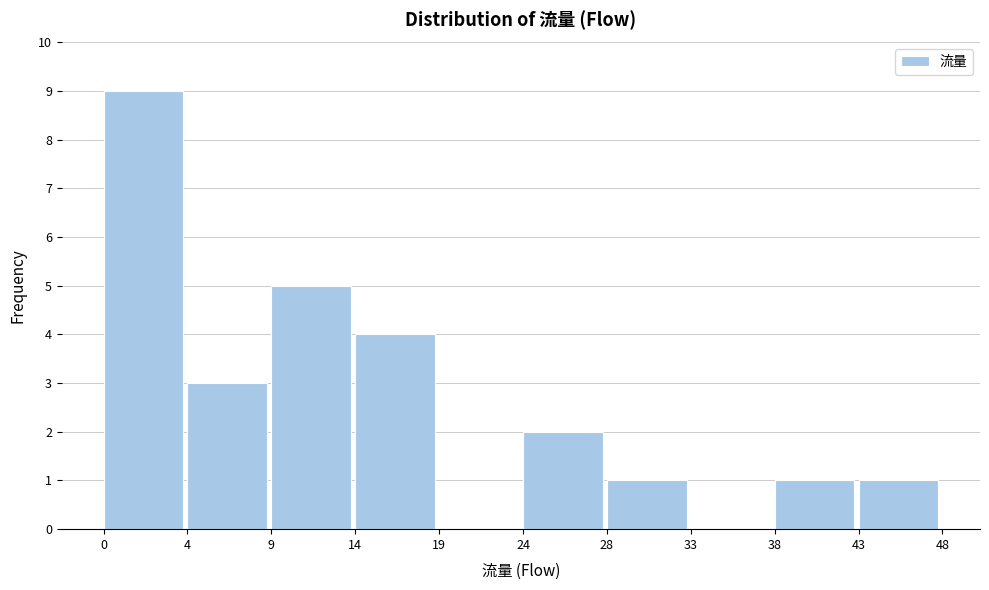

Reading left to right, list all the values displayed in this chart.

0=9	4=3	9=5	14=4	19=0	24=2	28=1	33=0	38=1	43=1